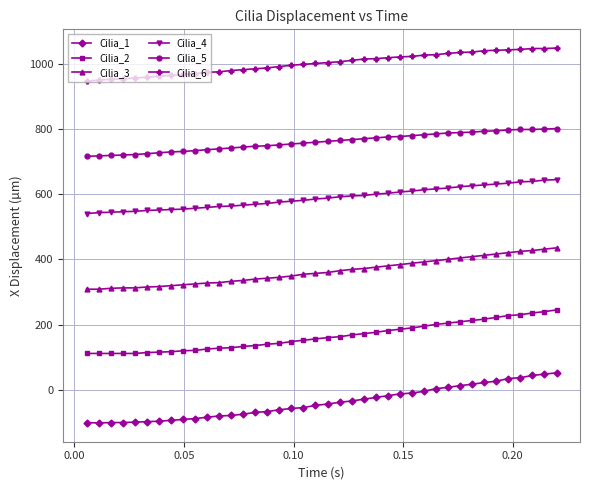

What is the value of the Cilia_2 point at the 5th from the left?

111.3